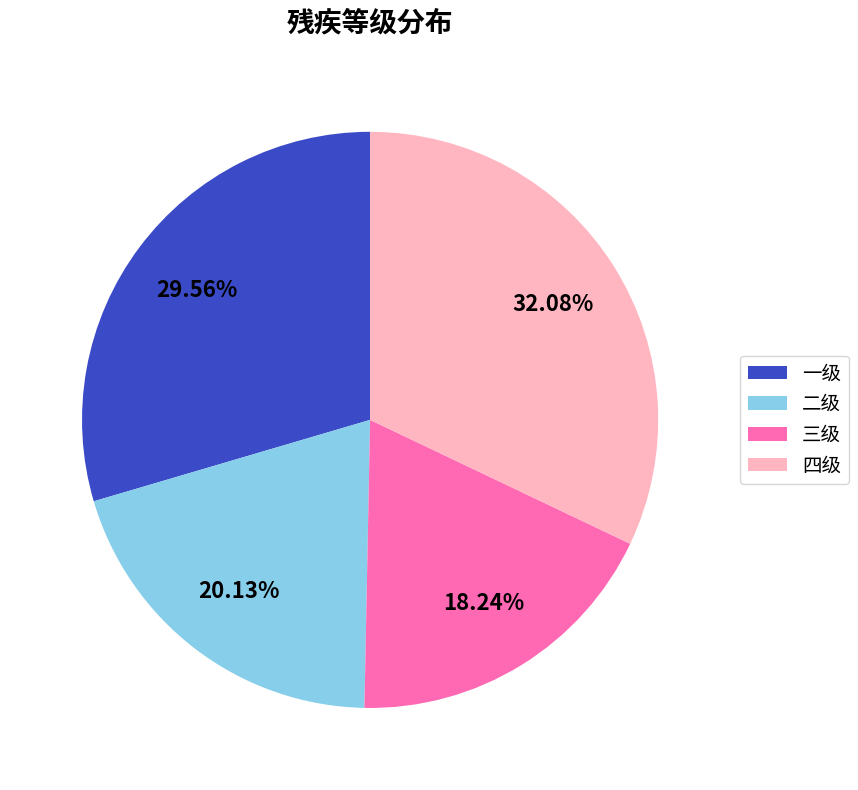

What is the ratio of the value at 四级 to the value at 二级?

1.6